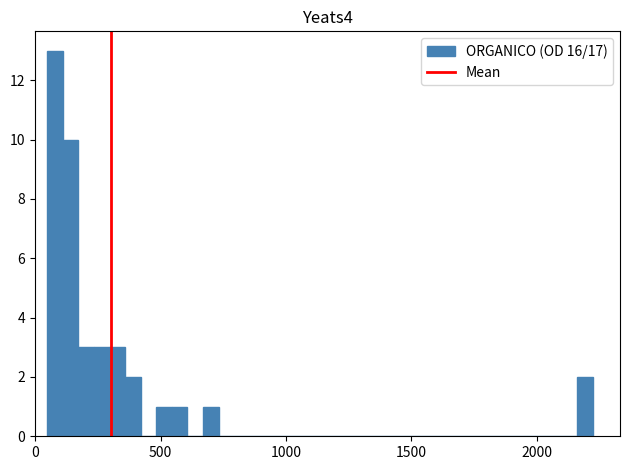

Around what value on the x-axis is the tallest bar? Give the approximate position of its centre, as read against the axis.

100